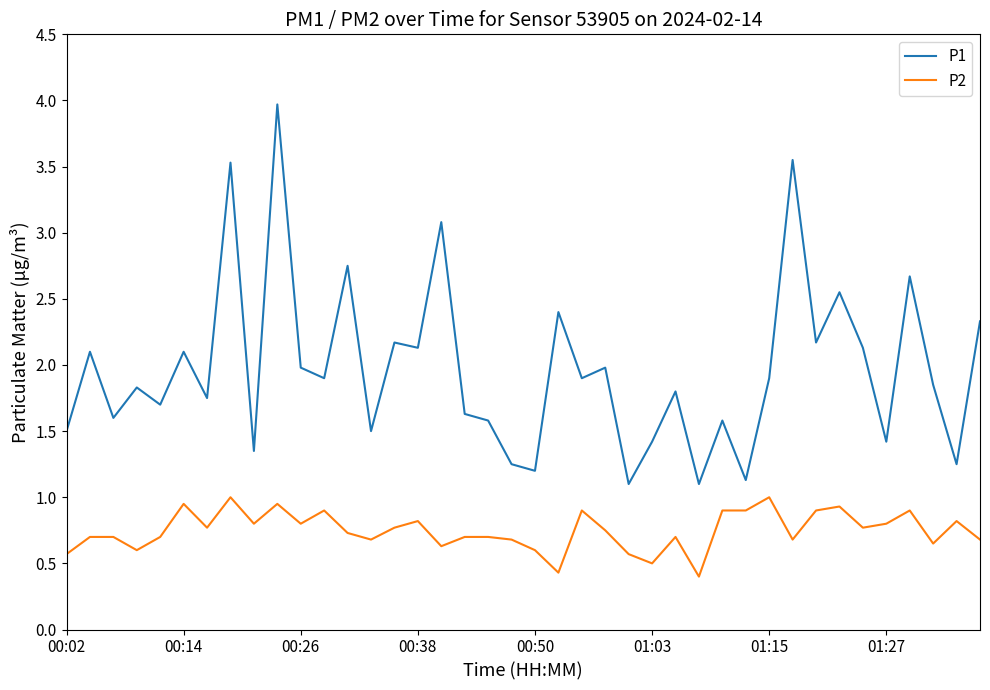

Which series has the largest total across all categories?

P1